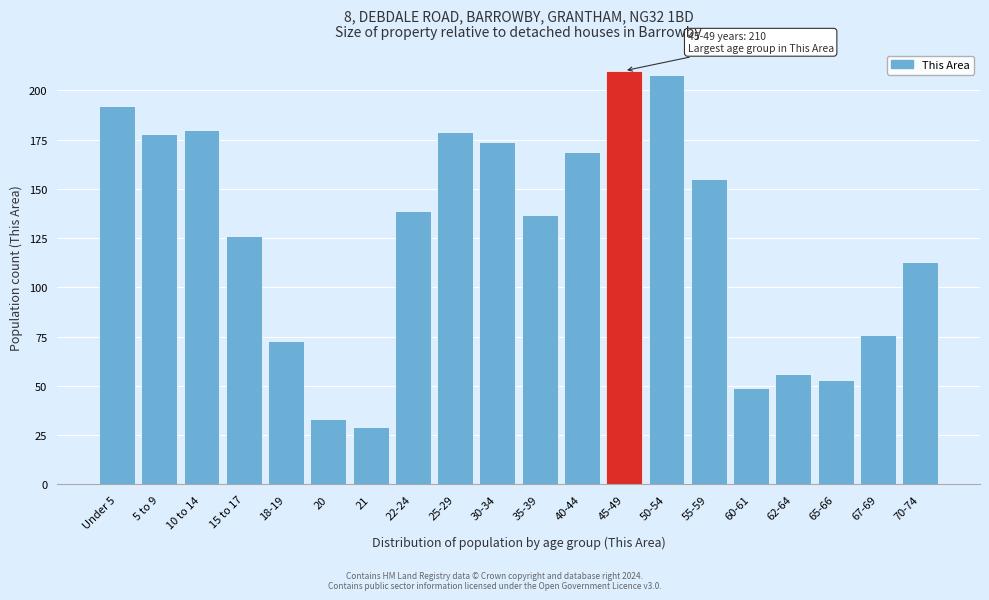

Reading left to right, what are all the values shown in this chart?

Under 5=192	5 to 9=178	10 to 14=180	15 to 17=126	18-19=73	20=33	21=29	22-24=139	25-29=179	30-34=174	35-39=137	40-44=169	45-49=210	50-54=208	55-59=155	60-61=49	62-64=56	65-66=53	67-69=76	70-74=113